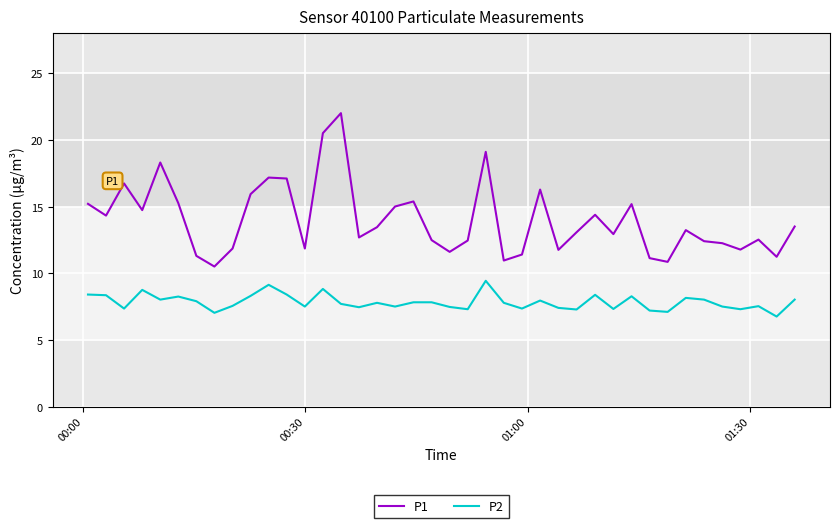

True or false: P2 and P1 intersect in this chart.

False